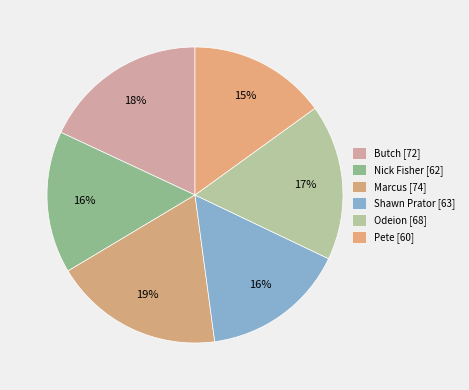

True or false: Shawn Prator accounts for 16% of the total.

True